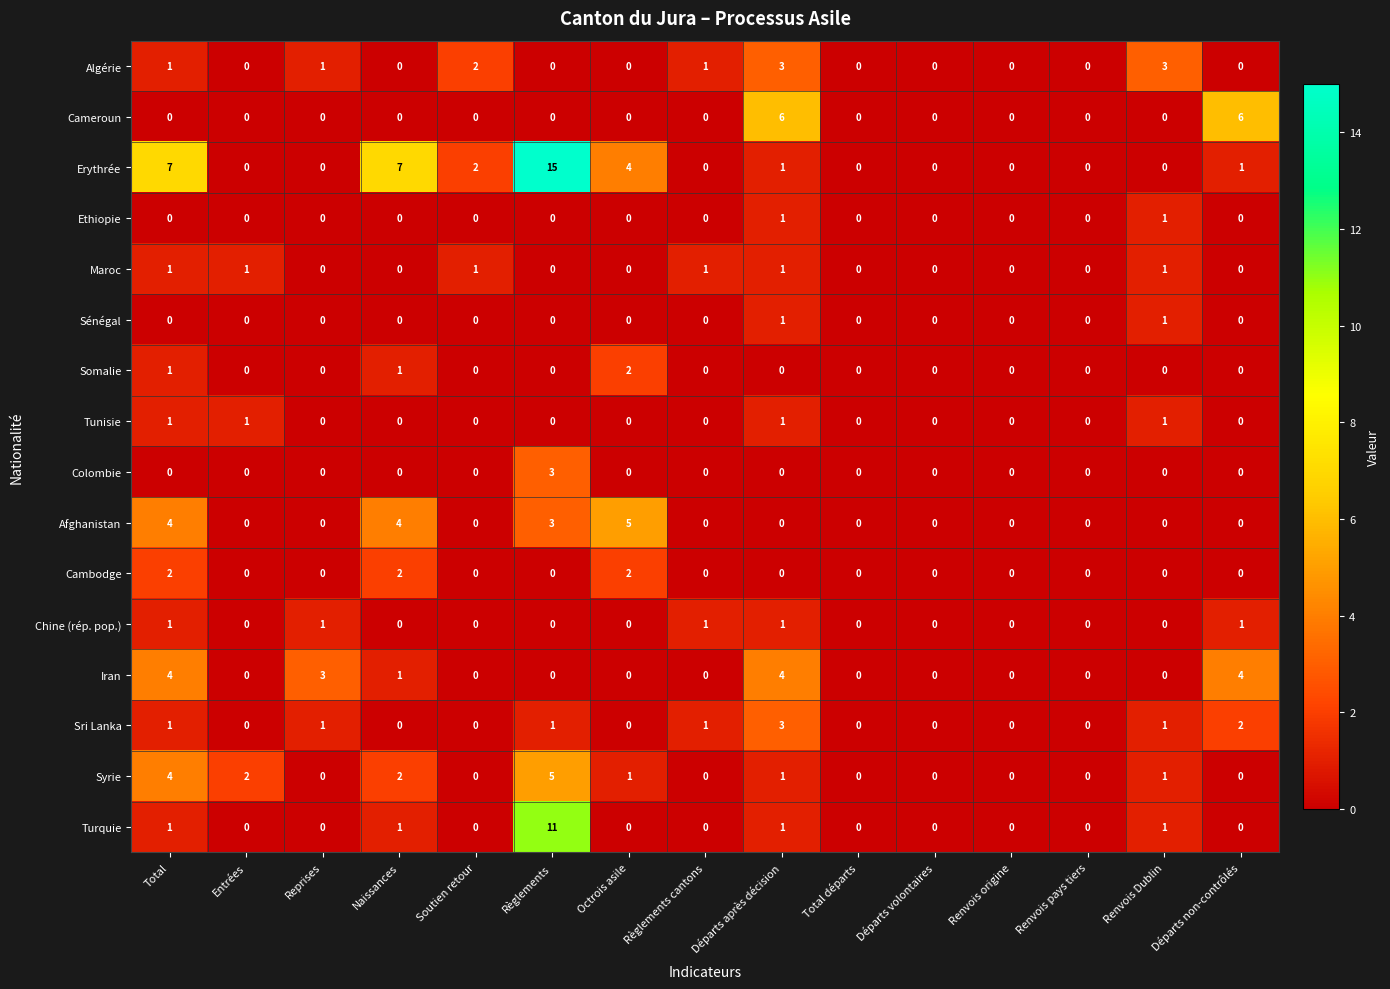

Which category has the highest value across all series?

Règlements